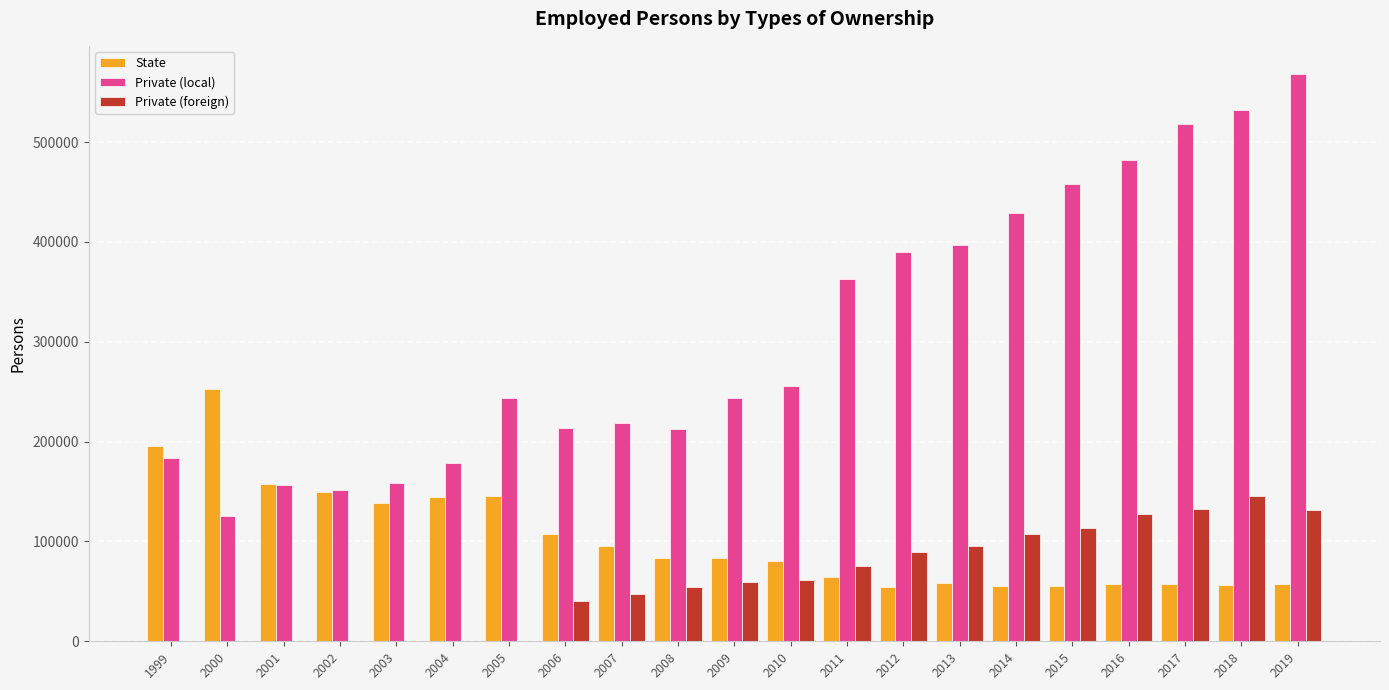

Is it true that Private (local) equals 591310 at 2012?

False